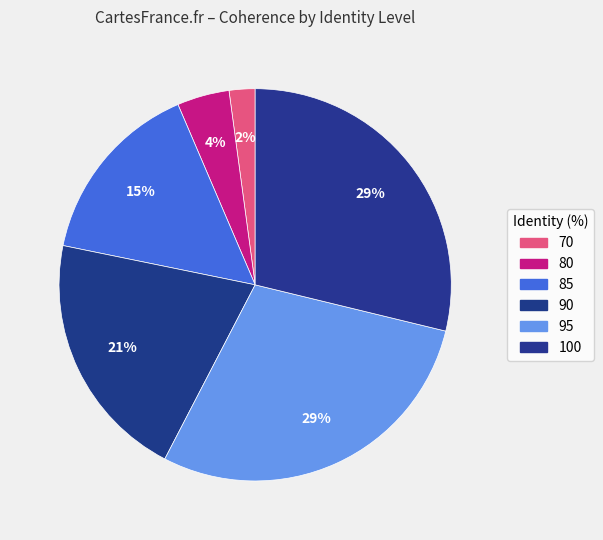

Count the number of slices in the pie.

6